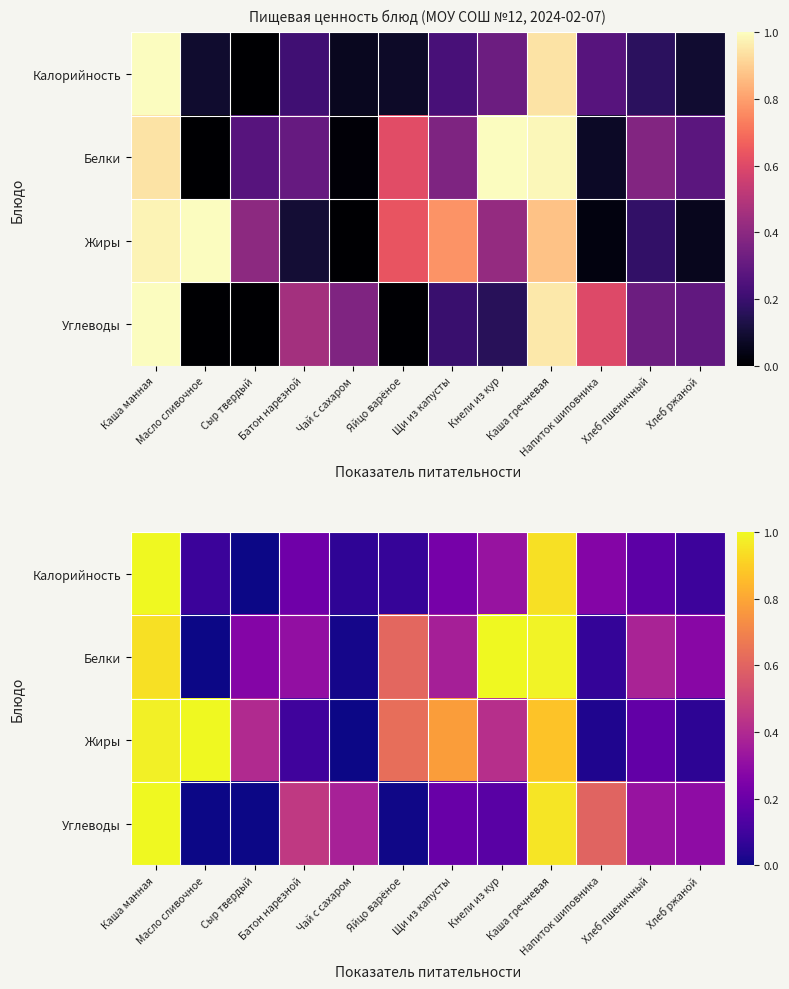

Which has a higher value, Кнели из кур or Хлеб пшеничный?

Кнели из кур